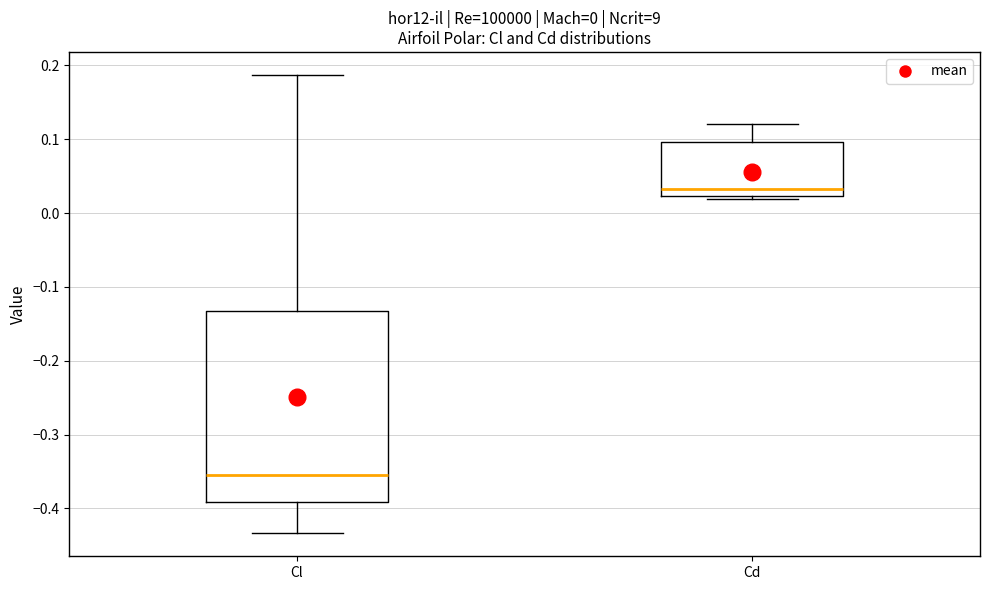

Which box is the tallest, from its lower edge to its upper edge?

Cl